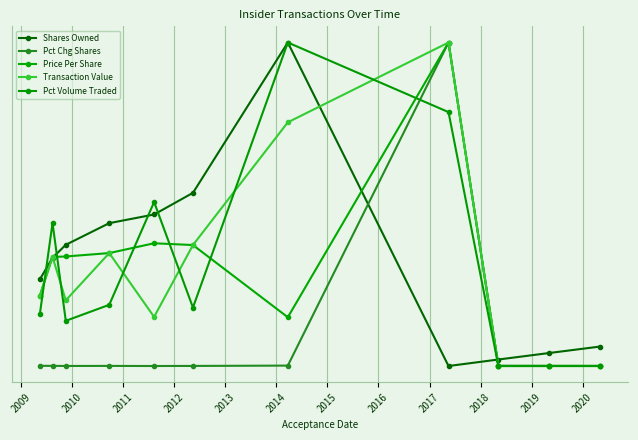

Does the chart have visible grid lines?

Yes